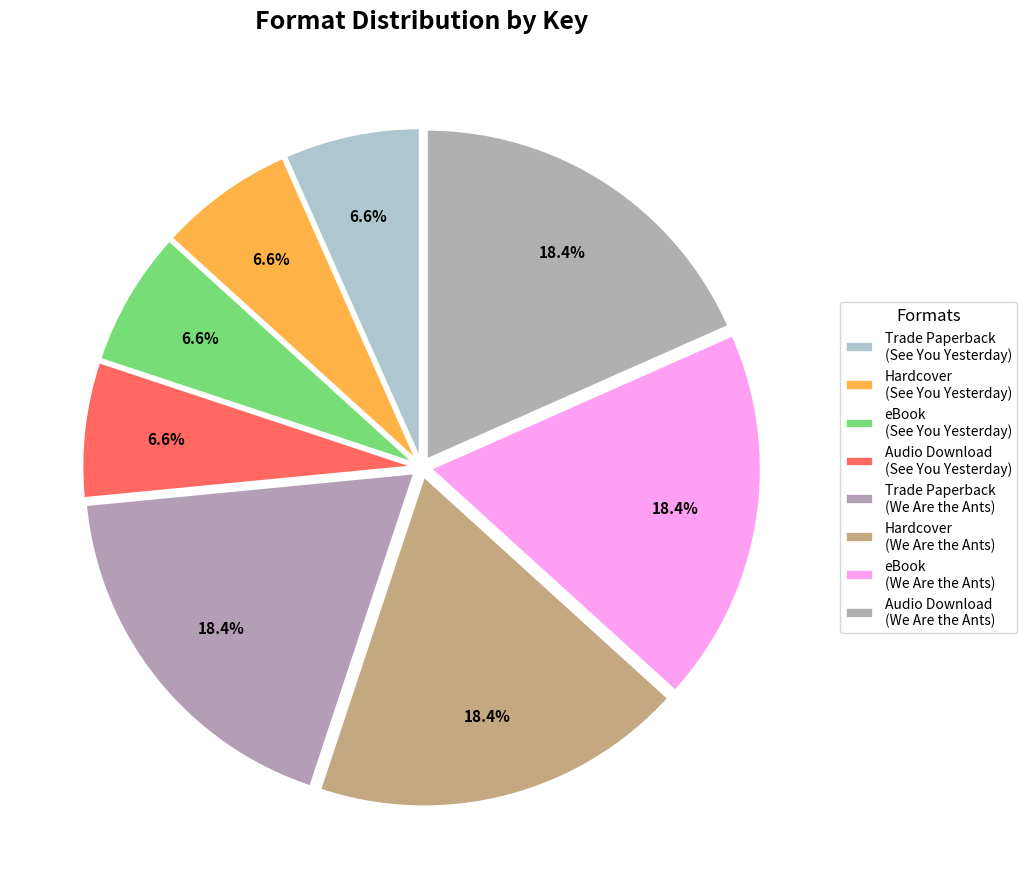

True or false: Audio Download (We Are the Ants) accounts for 12% of the total.

False